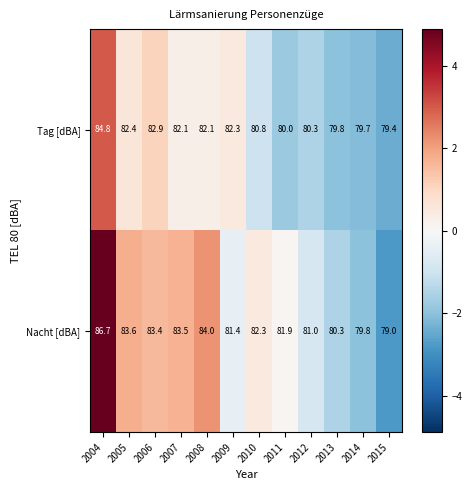

What value does the Nacht [dBA] series have at 2004?

86.7